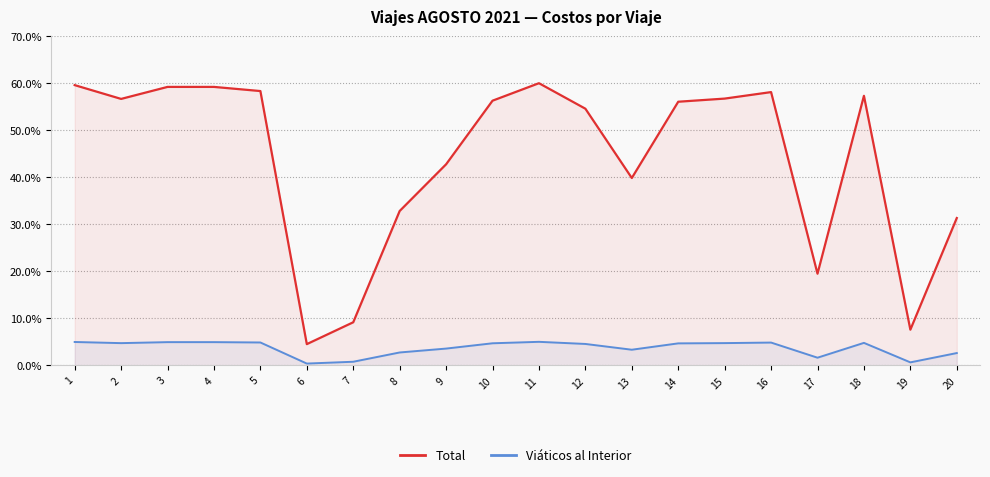

True or false: Total and Viáticos al Interior cross at least once.

False